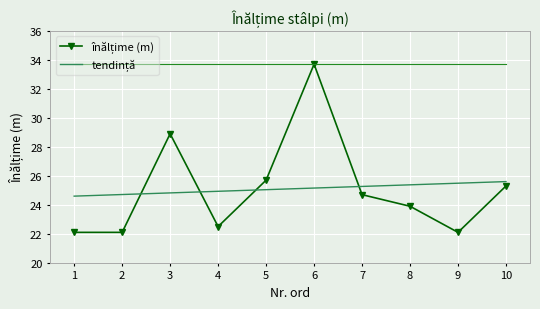

What is the difference between the highest and lowest values at 3?

4.1